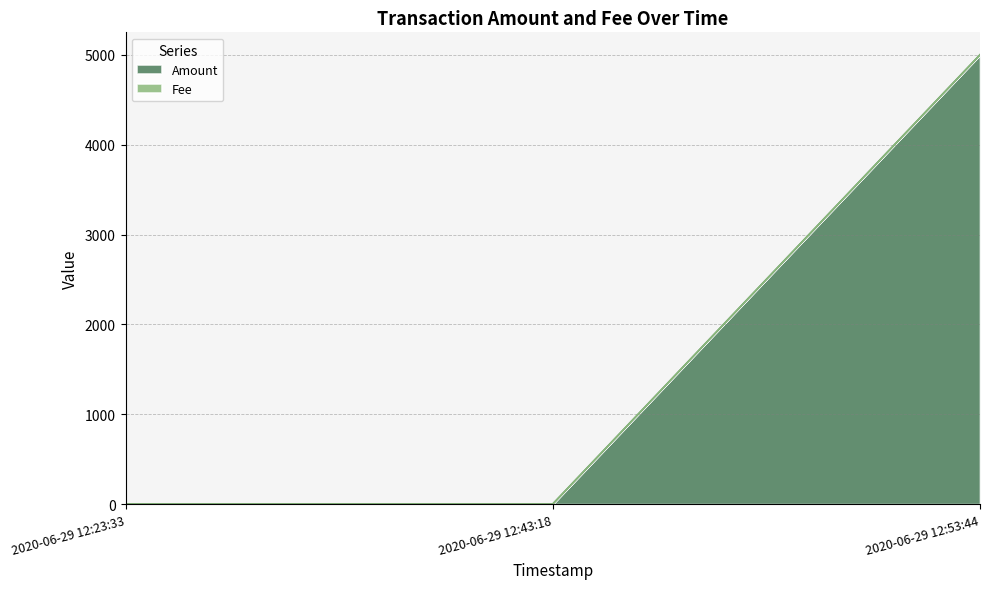

What is the sum of all values?

5002